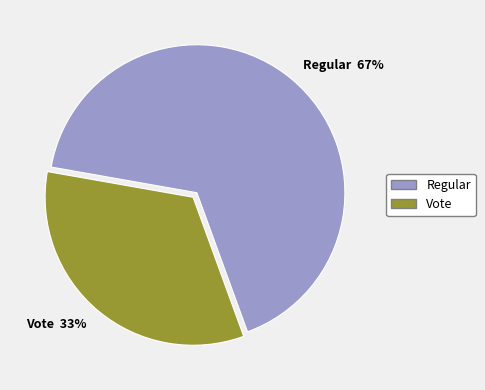

Is it true that Vote is 21% of the pie?

False